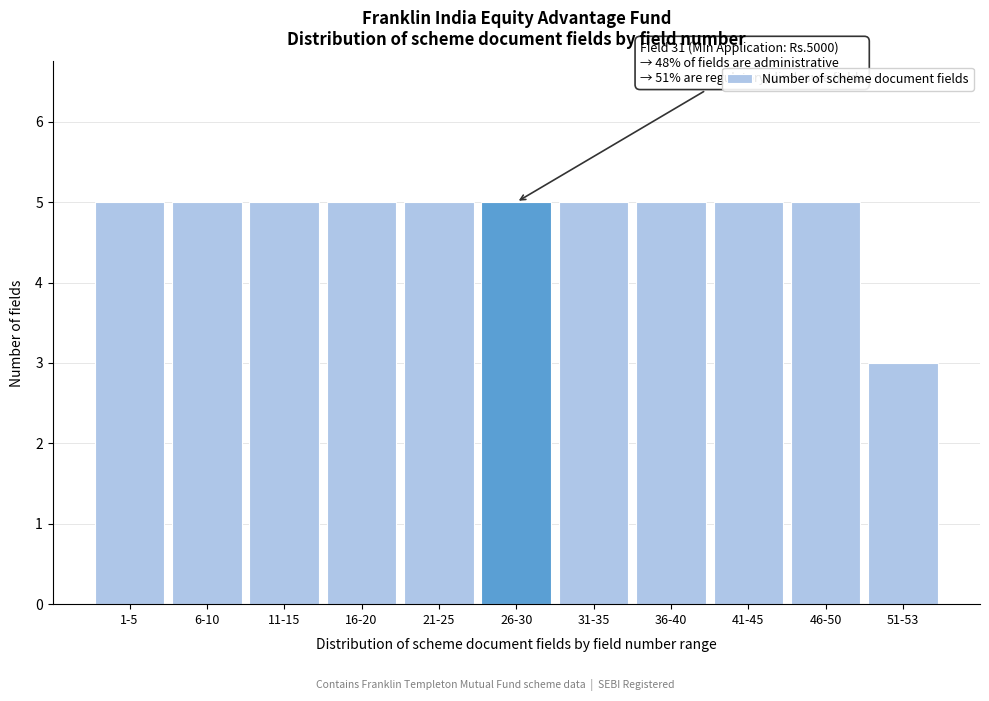

Reading right to left, list all the values displayed in this chart.

3	5	5	5	5	5	5	5	5	5	5